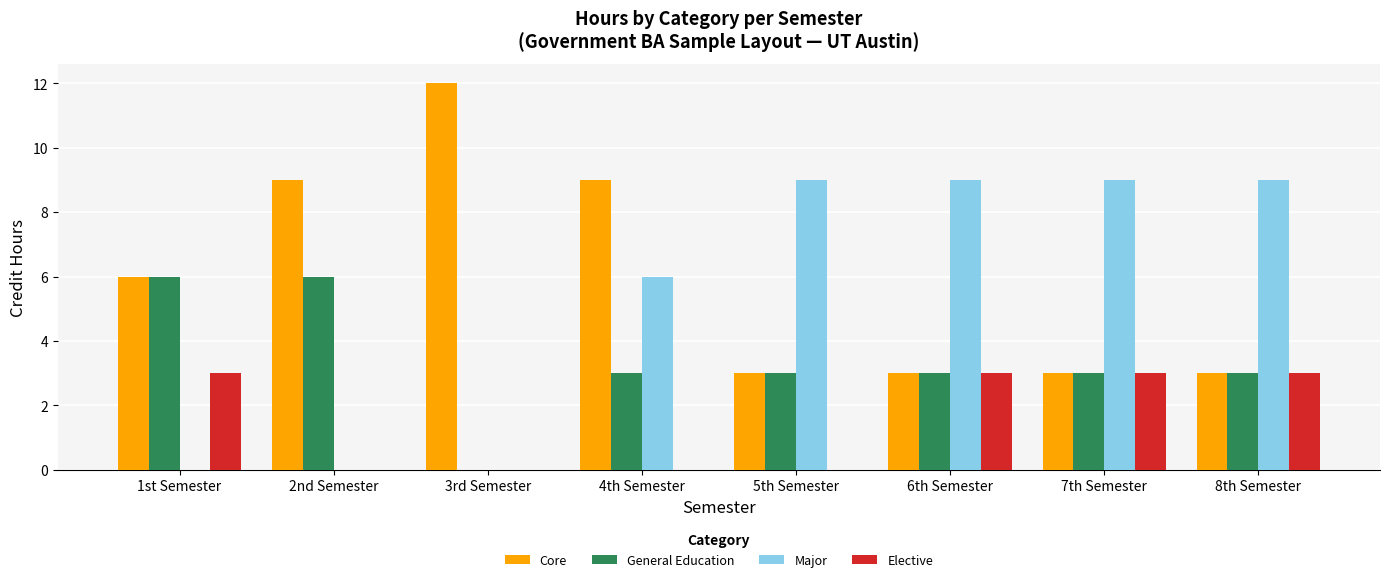

Reading left to right, extract all data points from this chart.

Core: 6	9	12	9	3	3	3	3
General Education: 6	6	0	3	3	3	3	3
Major: 0	0	0	6	9	9	9	9
Elective: 3	0	0	0	0	3	3	3